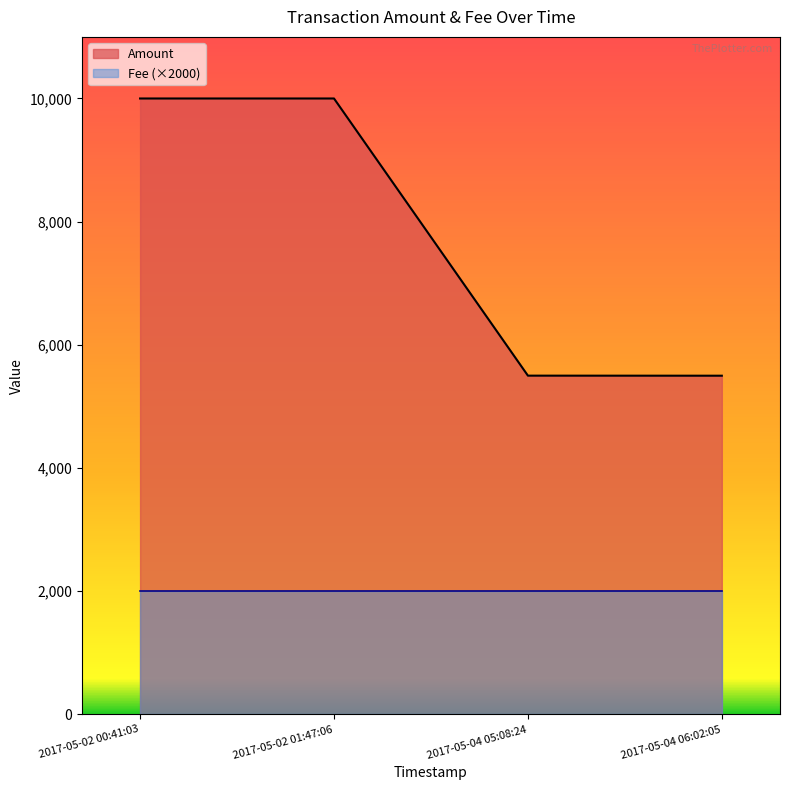

What is the greatest value displayed?

9999